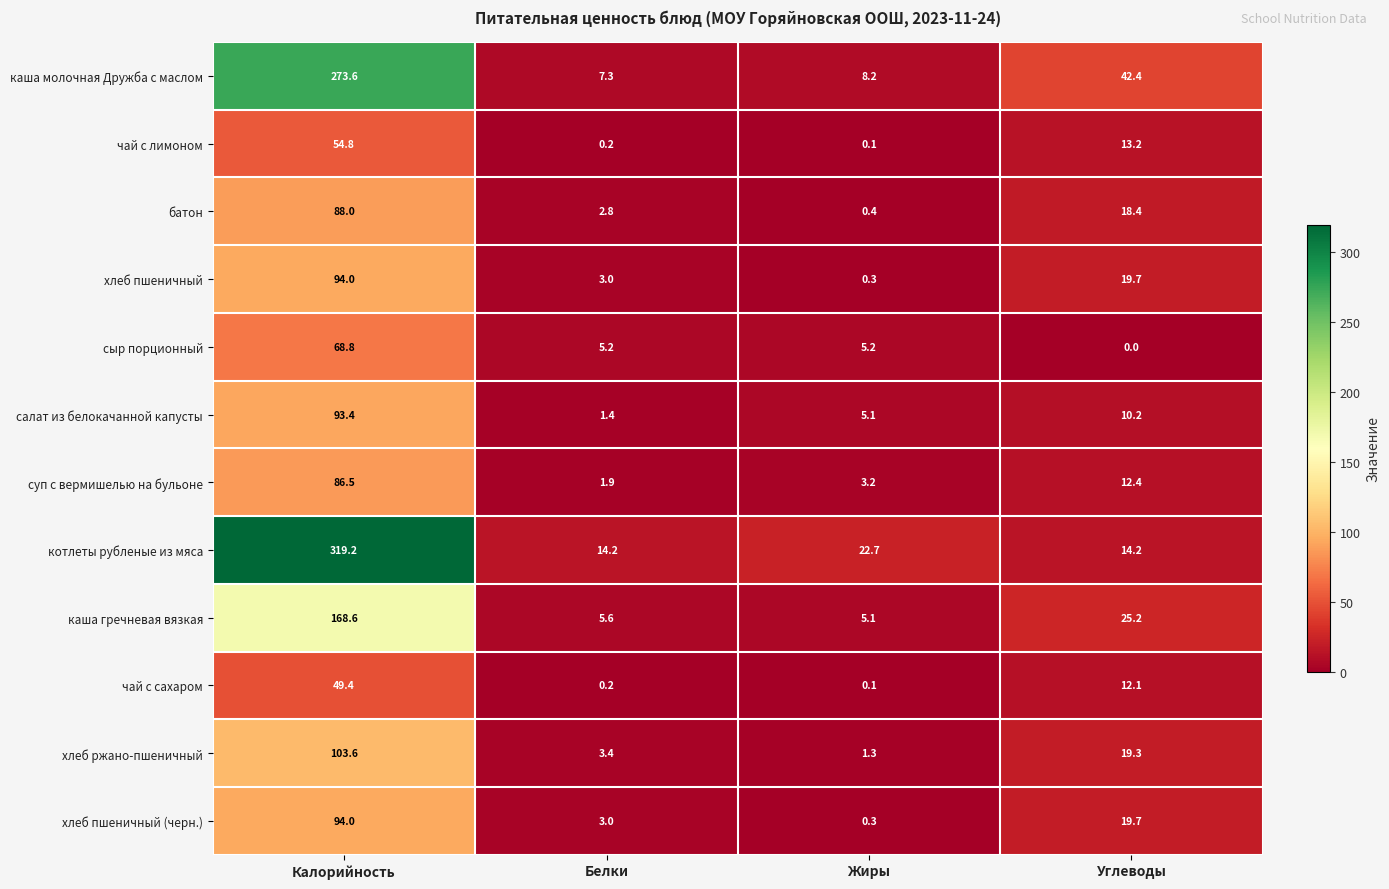

What is the spread (max minus min) of values at Белки?

14.0